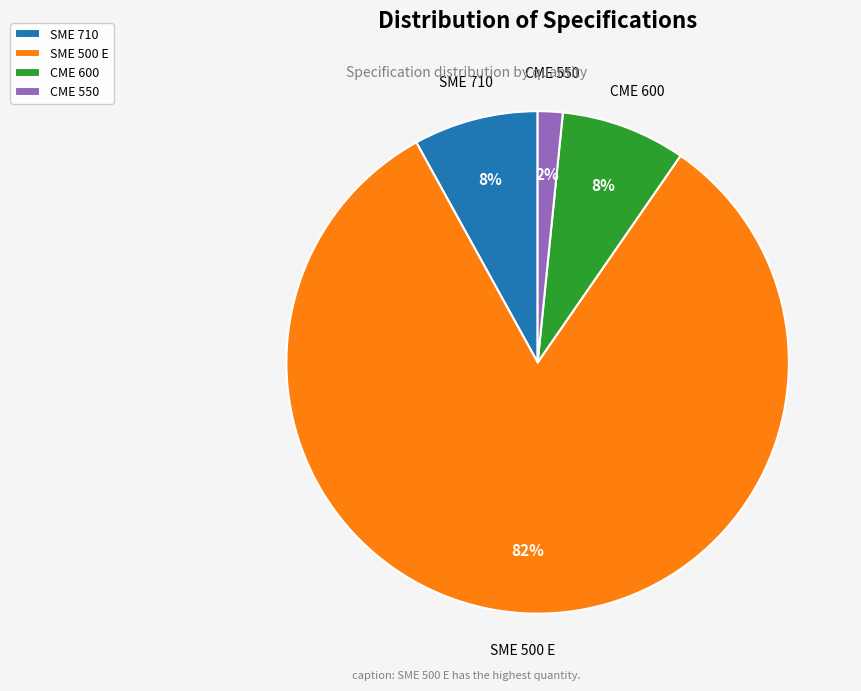

Is it true that SME 710 is 8% of the pie?

True